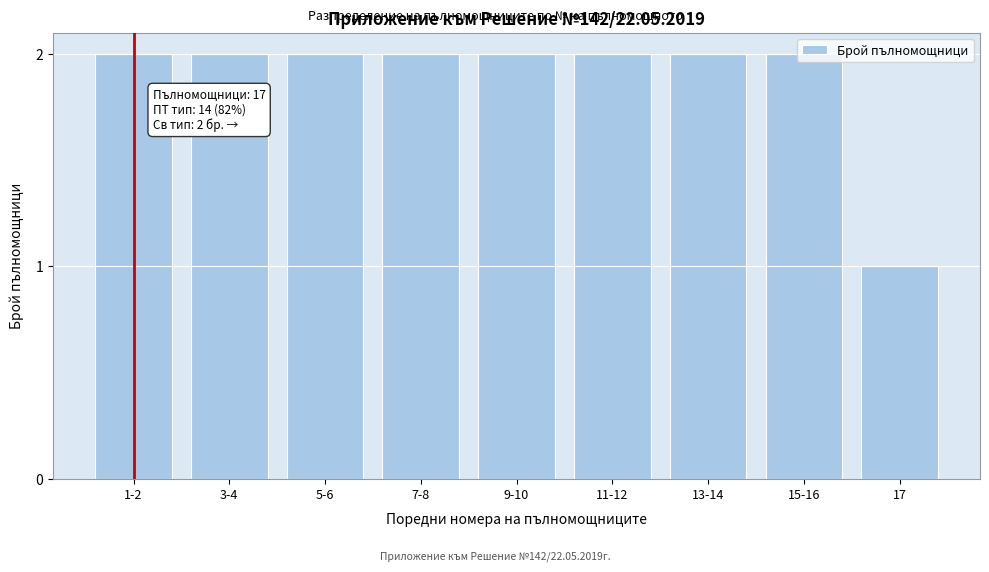

What is the sum of all values?

17